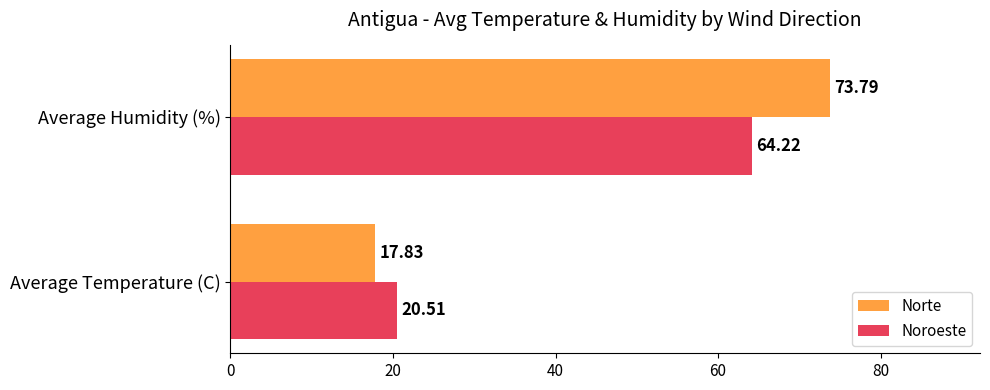

List the labels in order of Norte value, largest first.

Average Humidity (%), Average Temperature (C)